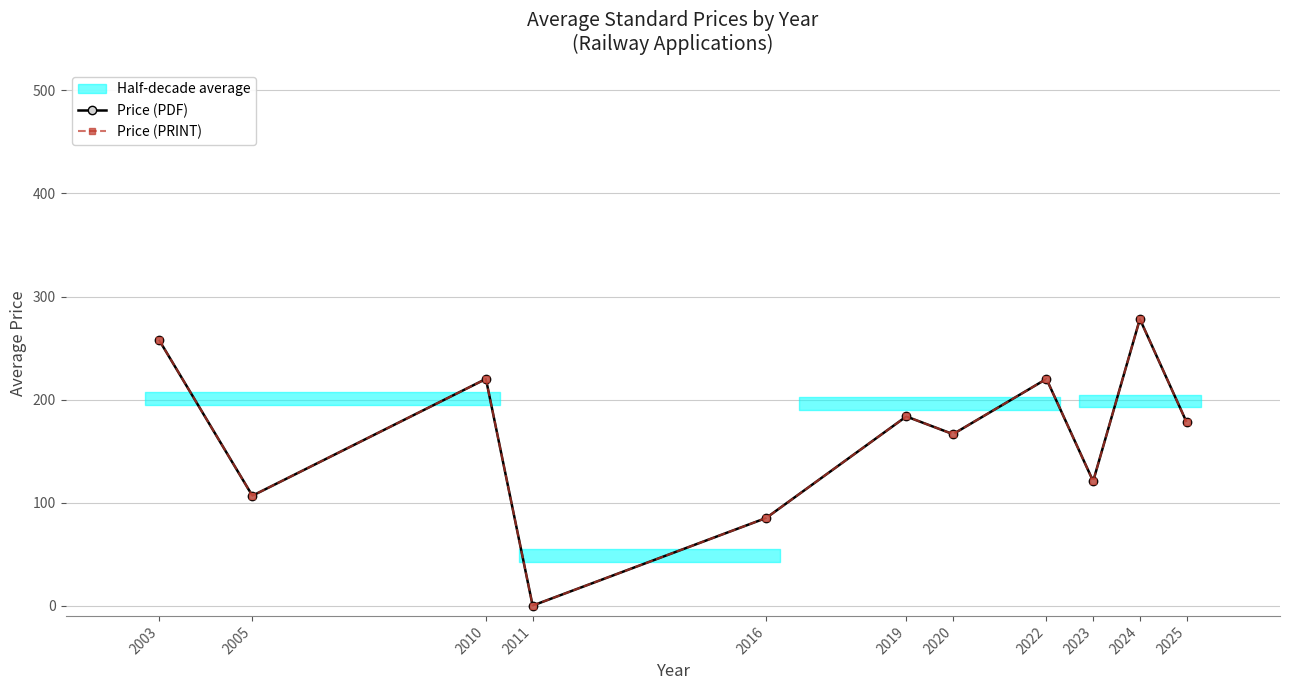

Which series changed the most between 2016 and 2025?

Price (PDF)